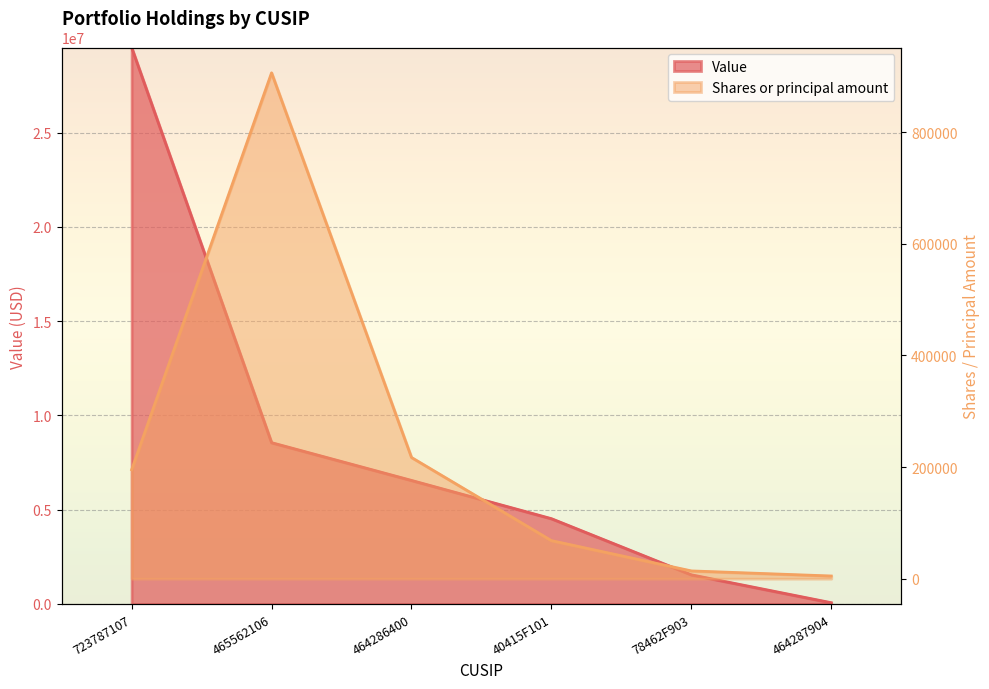

Which category has the lowest value in the Value series?

464287904